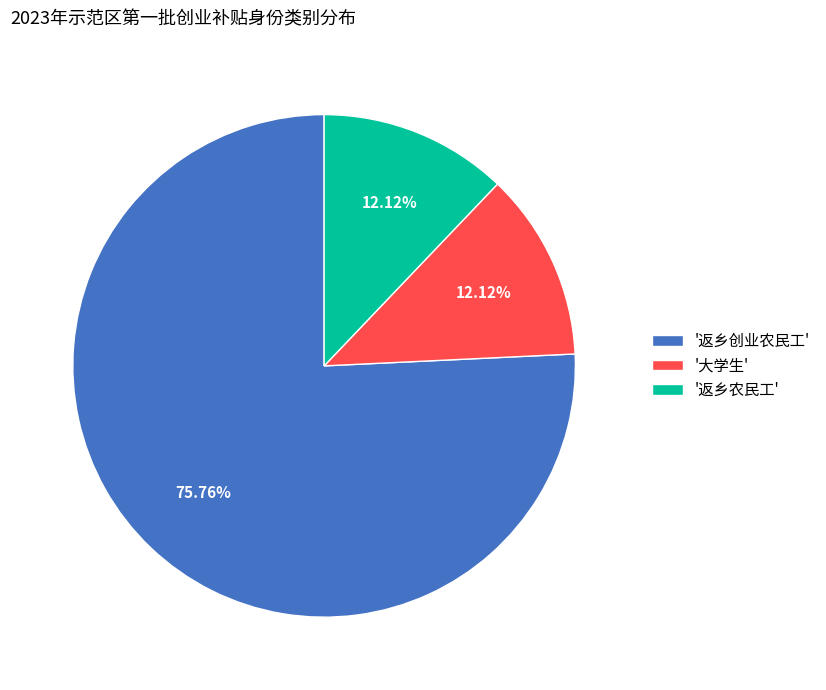

Which category has the biggest portion of the pie?

'返乡创业农民工'